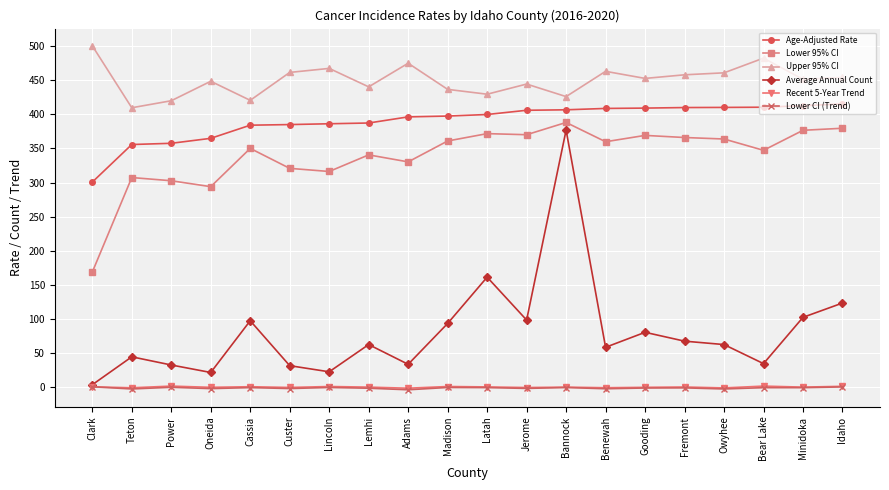

True or false: Average Annual Count has more than 0 points higher than both neighbors.

True